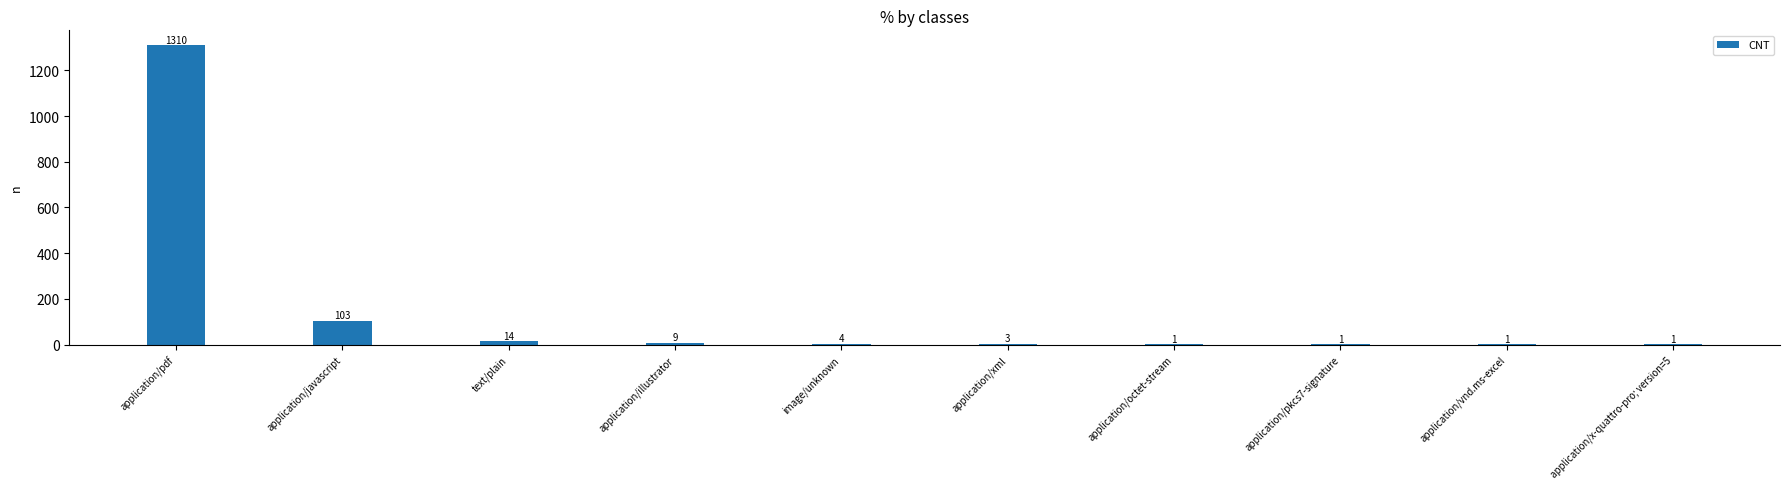

Reading left to right, list all the values displayed in this chart.

application/pdf=1310	application/javascript=103	text/plain=14	application/illustrator=9	image/unknown=4	application/xml=3	application/octet-stream=1	application/pkcs7-signature=1	application/vnd.ms-excel=1	application/x-quattro-pro; version=5=1